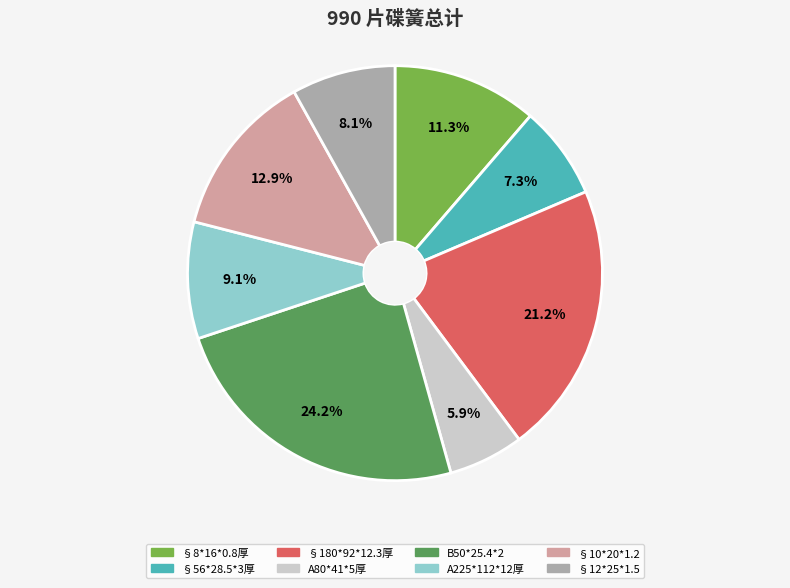

Which slice is the largest?

B50*25.4*2